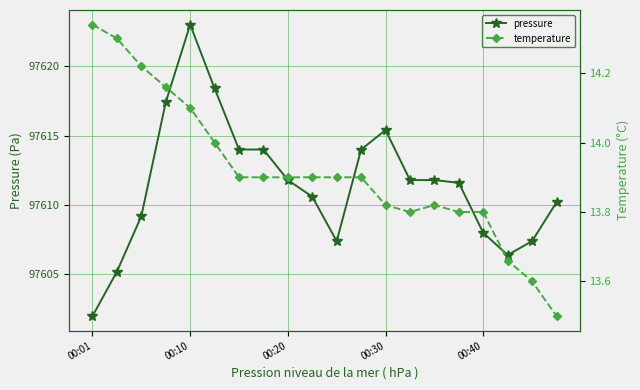

In pressure, how many points are lower than both neighbors (excluding endpoints)?

2